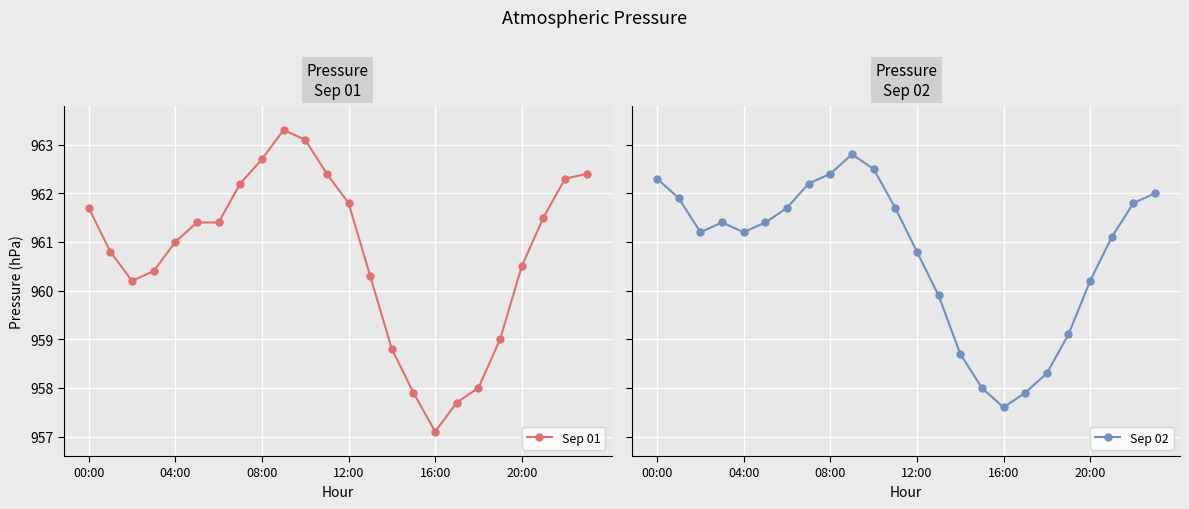

What is the difference between the second highest and second lowest values in the Sep 01 series?

5.4